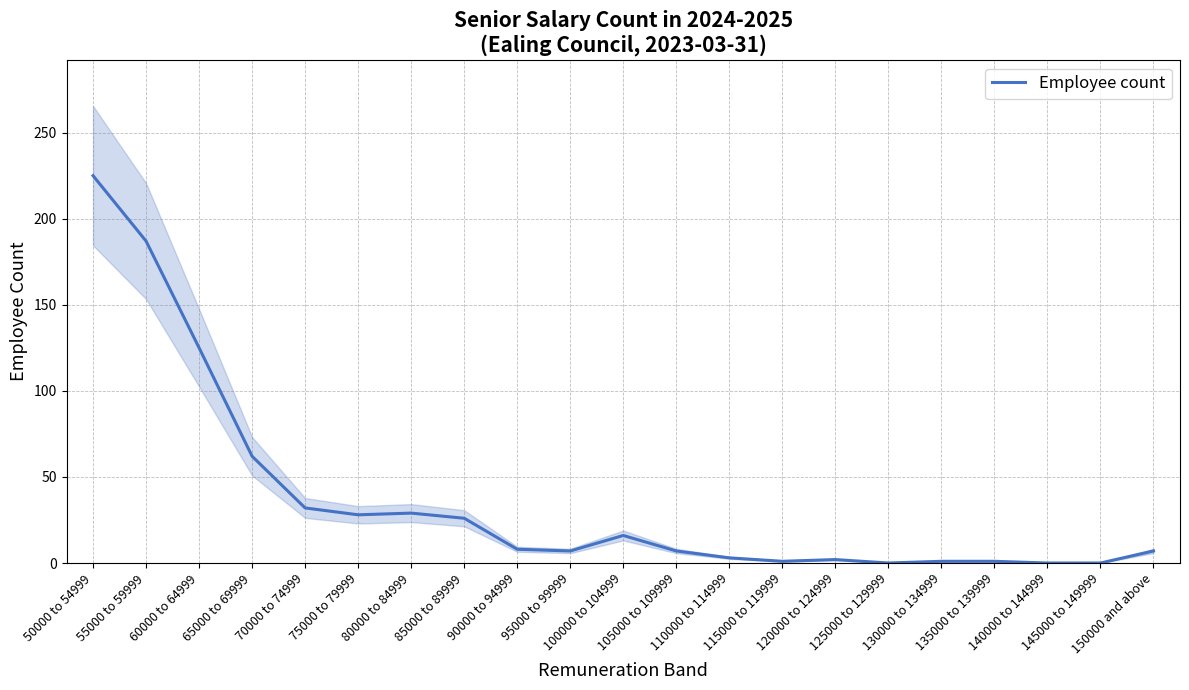

List the labels in order of value, largest first.

50000 to 54999, 55000 to 59999, 60000 to 64999, 65000 to 69999, 70000 to 74999, 80000 to 84999, 75000 to 79999, 85000 to 89999, 100000 to 104999, 90000 to 94999, 95000 to 99999, 105000 to 109999, 150000 and above, 110000 to 114999, 120000 to 124999, 115000 to 119999, 130000 to 134999, 135000 to 139999, 125000 to 129999, 140000 to 144999, 145000 to 149999